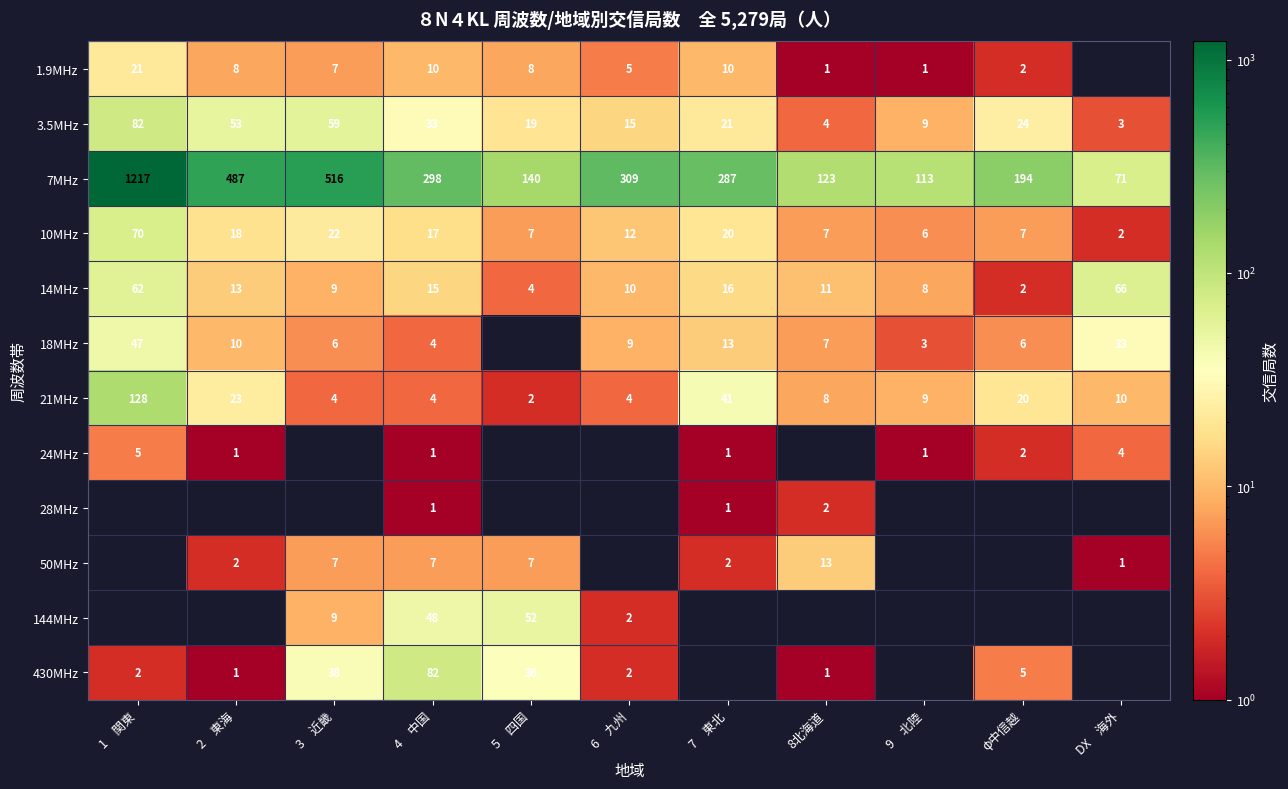

What is the spread (max minus min) of values at 6　九州?

309